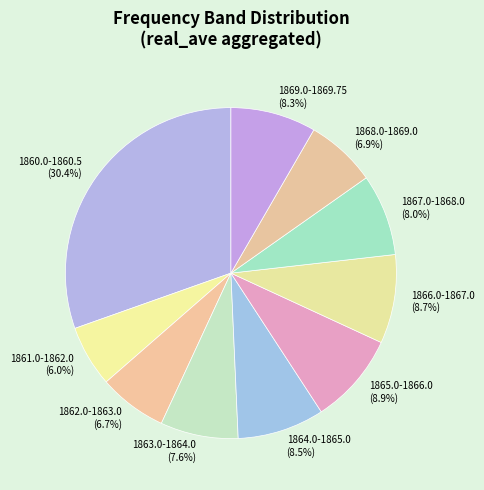

Count the number of slices in the pie.

10